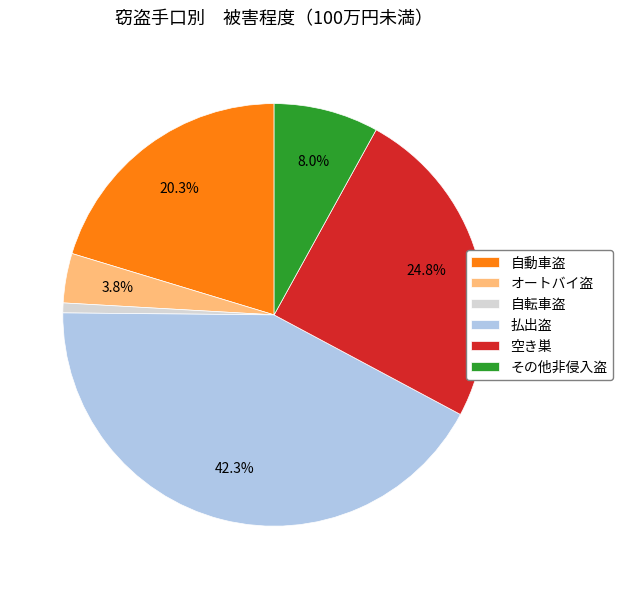

Rank the categories by value from highest to lowest.

払出盗, 空き巣, 自動車盗, その他非侵入盗, オートバイ盗, 自転車盗